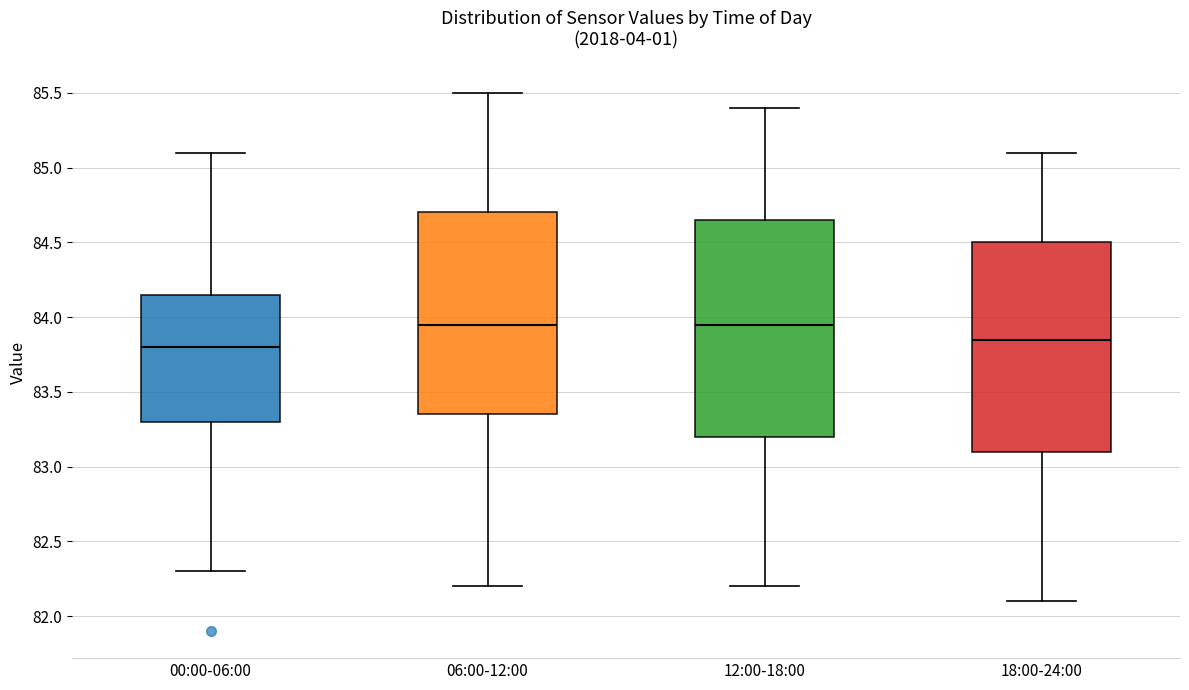

Reading left to right, transcribe this box plot: for each box, give where its median line is, the range the box spans, and where its two whiskers end, as read against the y-axis. The values are not printed on the chart, so give them approximately, as read against the axis.

00:00-06:00: median 83.80, box 83.30 to 84.15, whiskers 82.30 to 85.10
06:00-12:00: median 83.95, box 83.35 to 84.70, whiskers 82.20 to 85.50
12:00-18:00: median 83.95, box 83.20 to 84.65, whiskers 82.20 to 85.40
18:00-24:00: median 83.85, box 83.10 to 84.50, whiskers 82.10 to 85.10